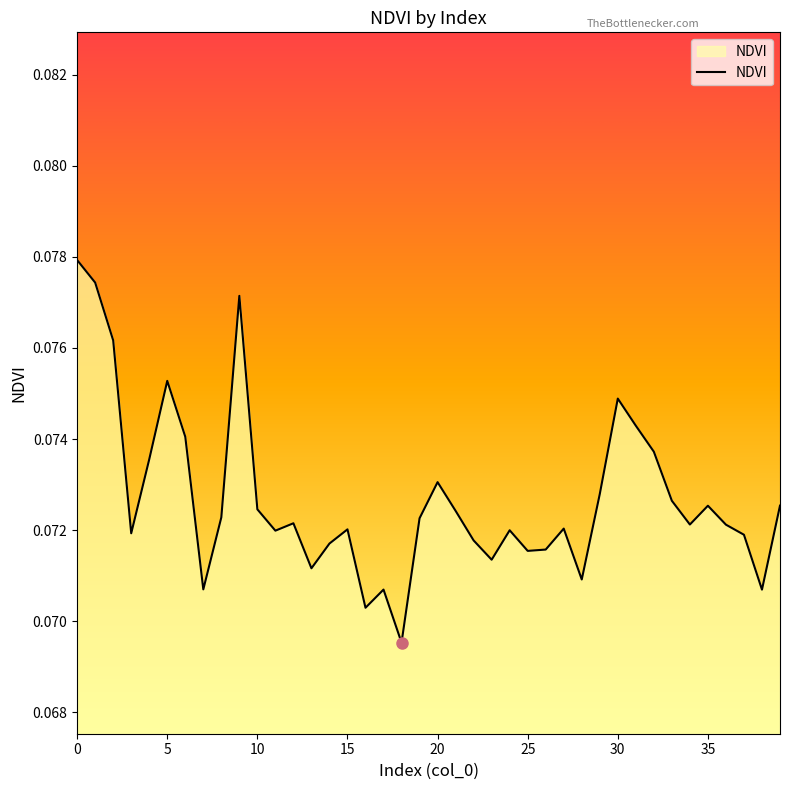

How many points are higher than both their immediate neighbors (excluding endpoints)?

10